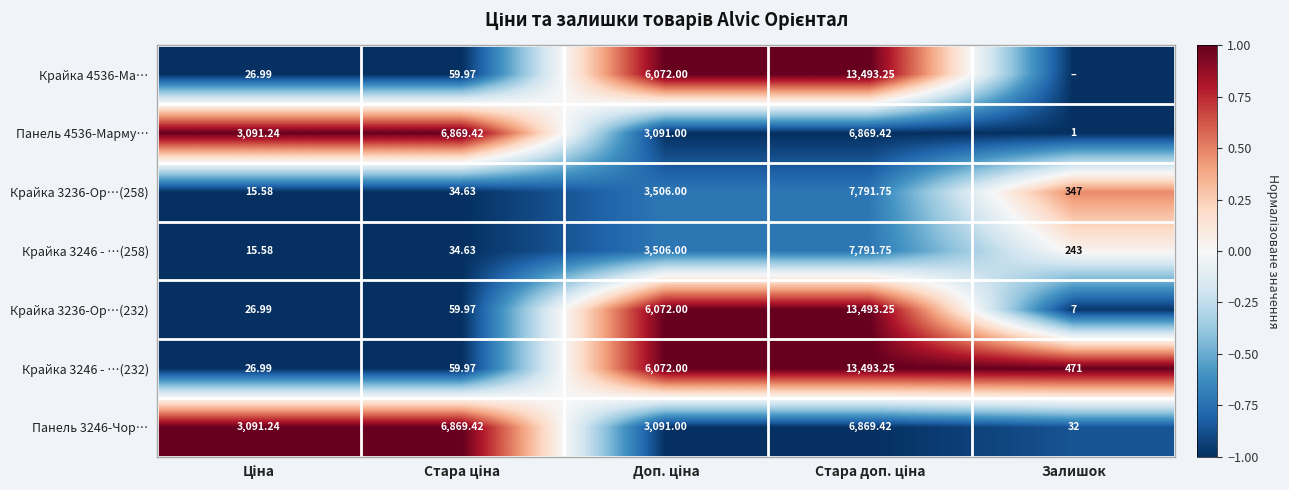

Is the value of Крайка 3246 - …(232) at Залишок greater than the value of Крайка 3236-Ор…(258) at Залишок?

Yes